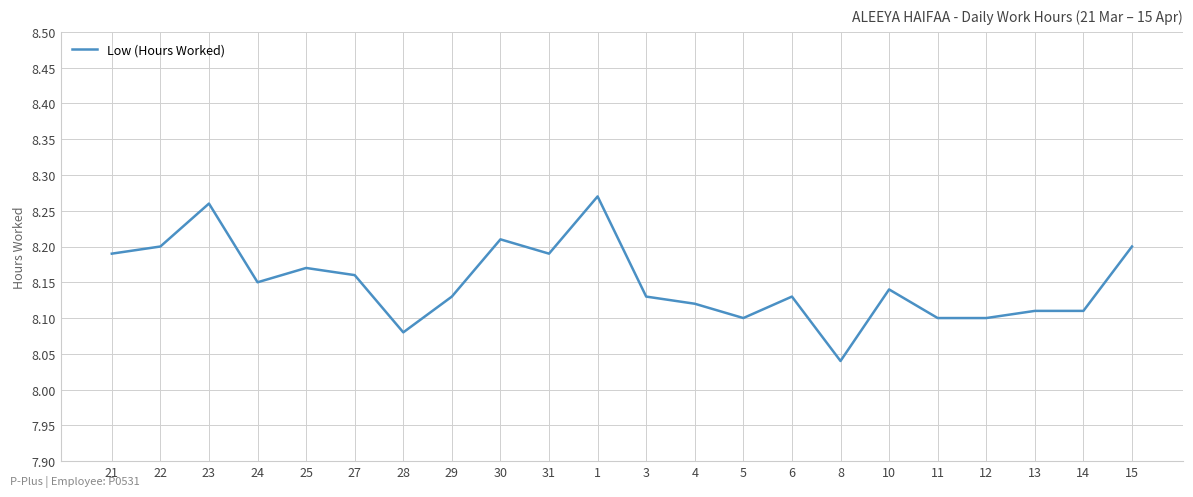

What is the sum of all values?

179.3